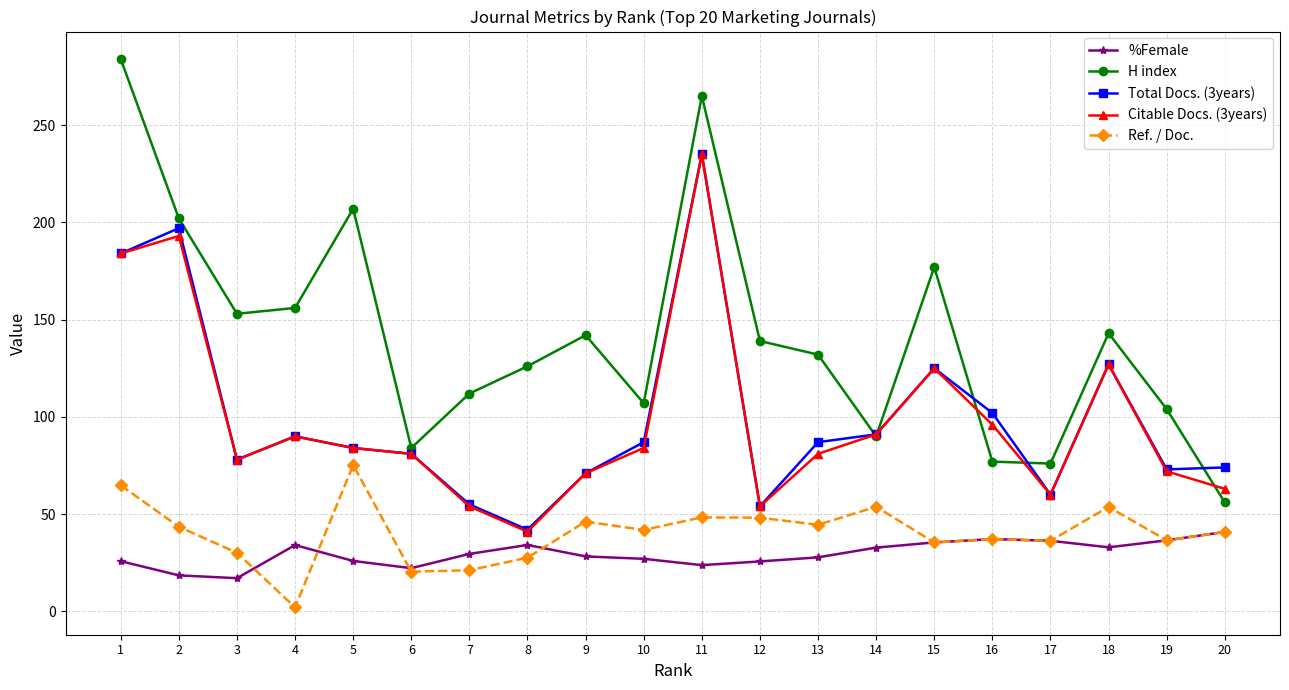

At which category does Ref. / Doc. reach its first local valley?

4